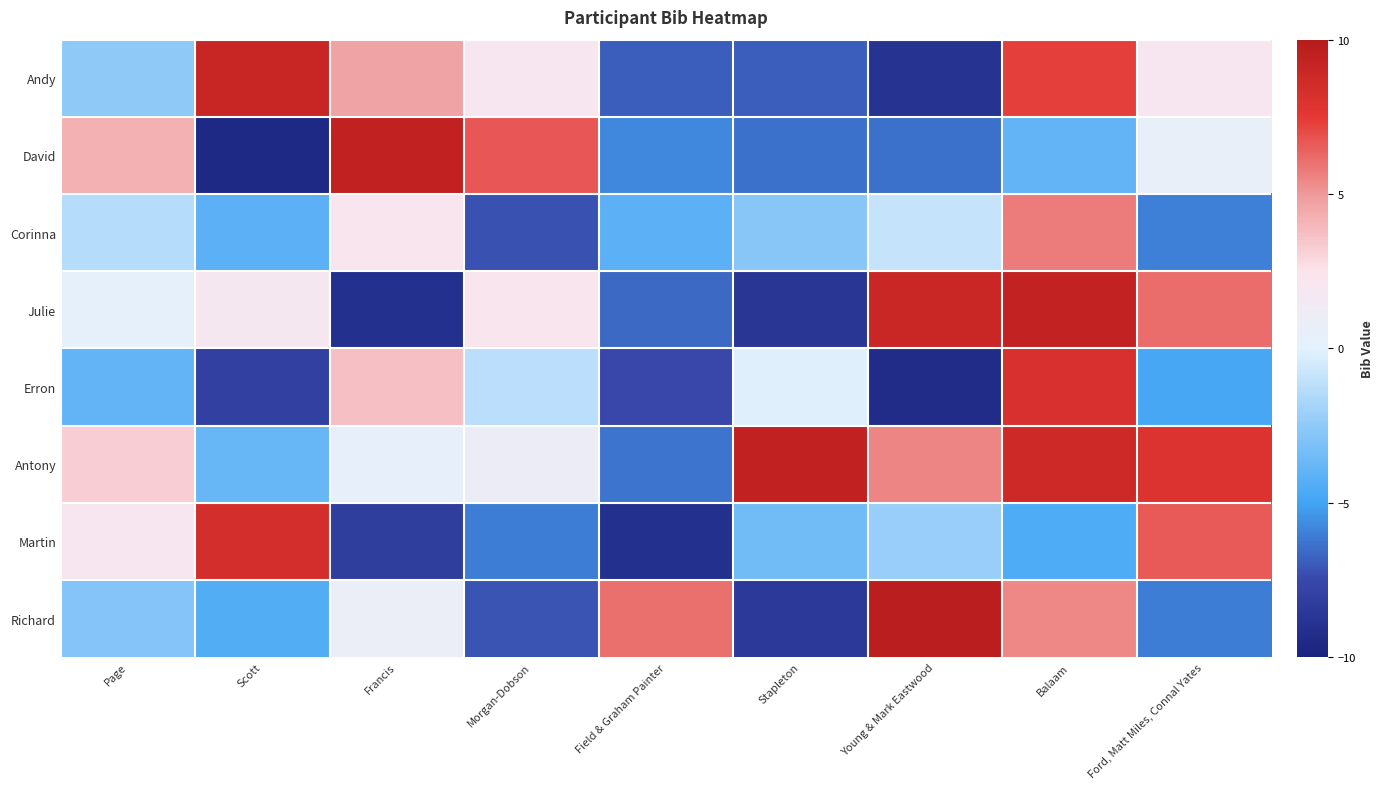

Which series has the largest total across all categories?

Antony